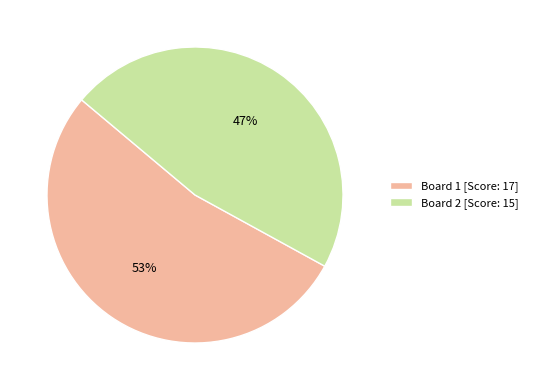

What percentage is the Board 2 [Score: 15] slice, to the nearest percent?

47%